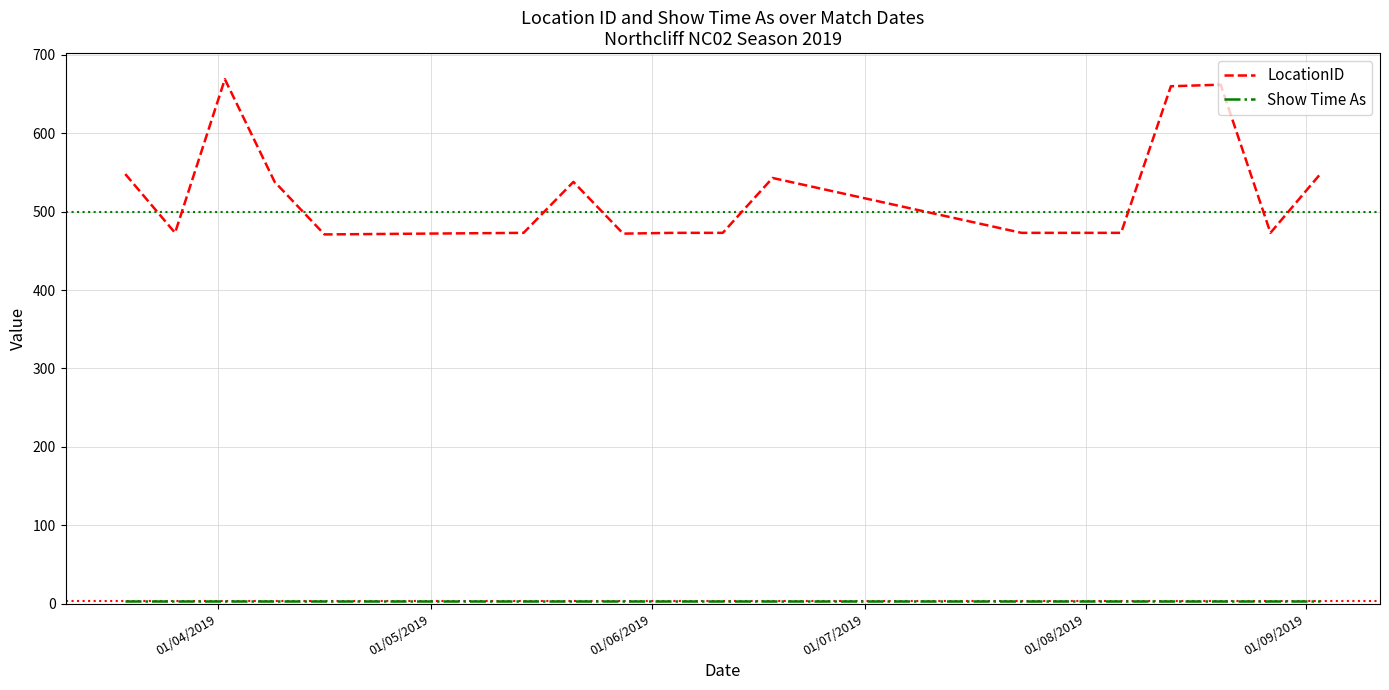

Which series has the largest total across all categories?

LocationID